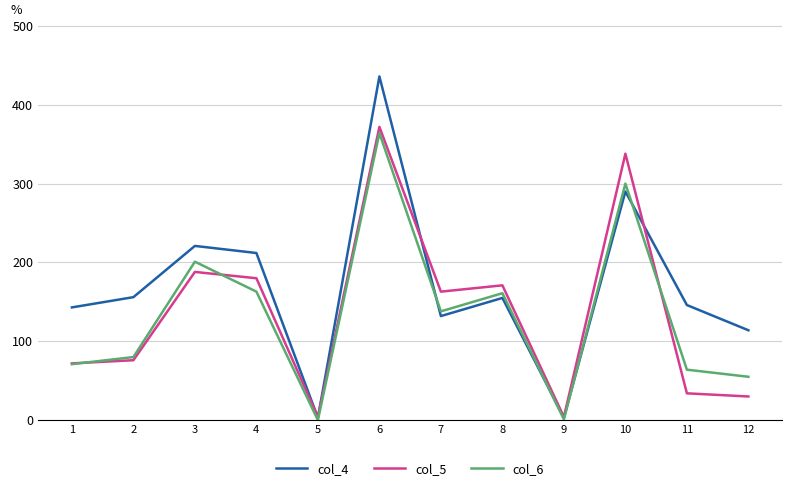

What is the maximum value shown in the chart?

436